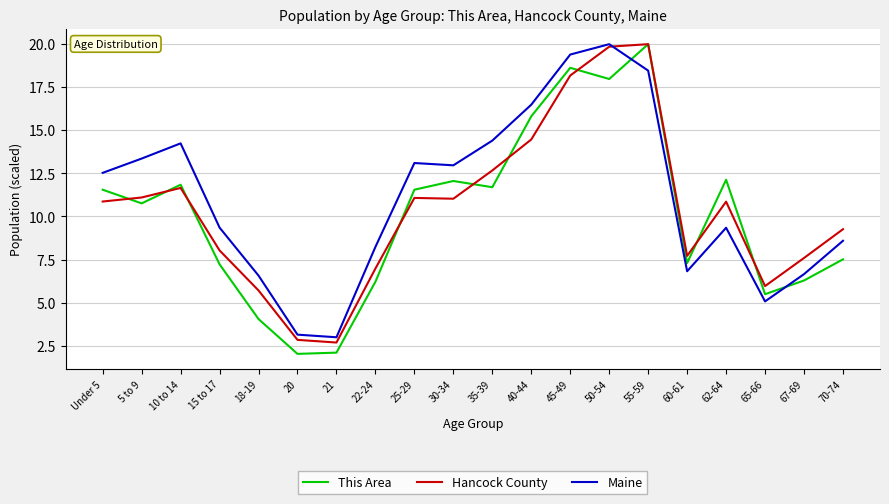

How many categories are shown in the chart?

20